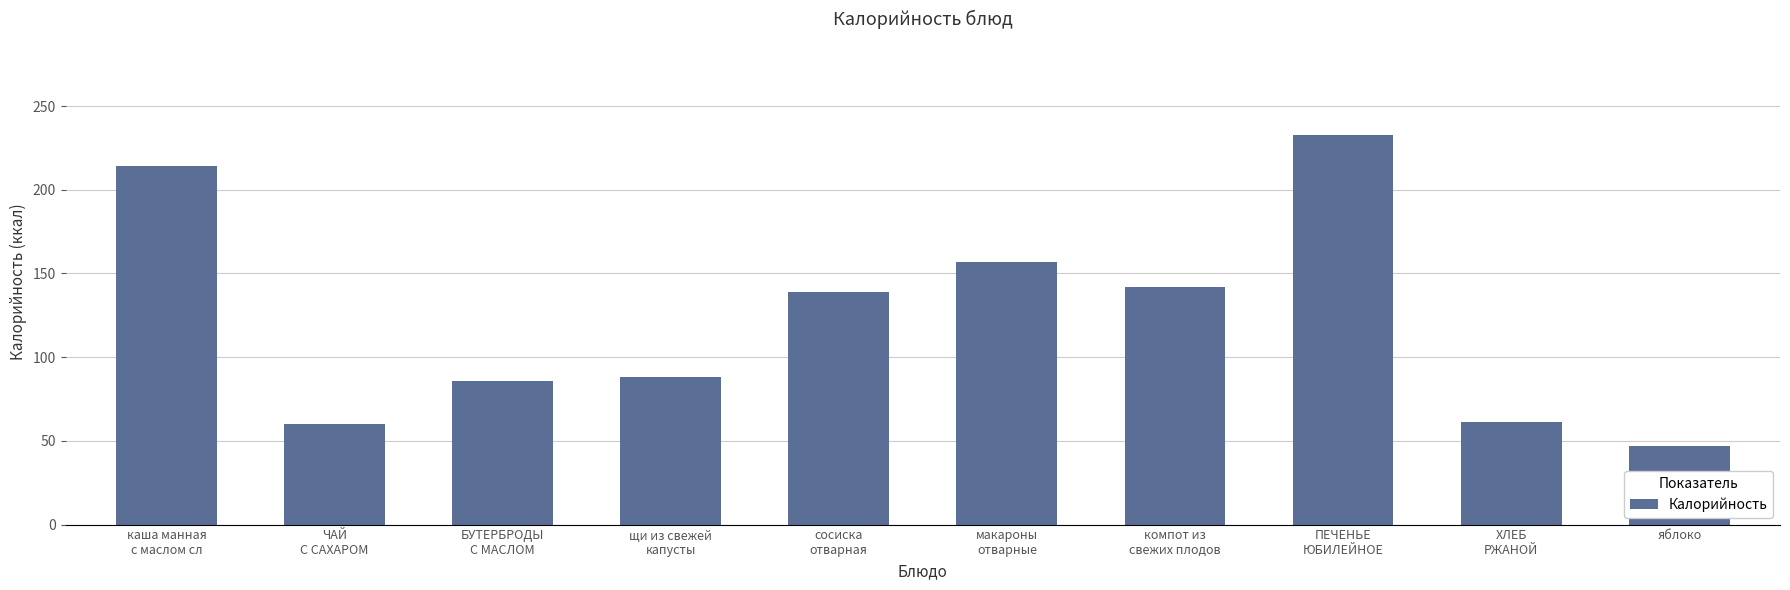

Reading right to left, what are all the values shown in this chart?

47.0	61.2	232.5	142.0	157.0	139.0	88.0	85.5	60.0	214.0